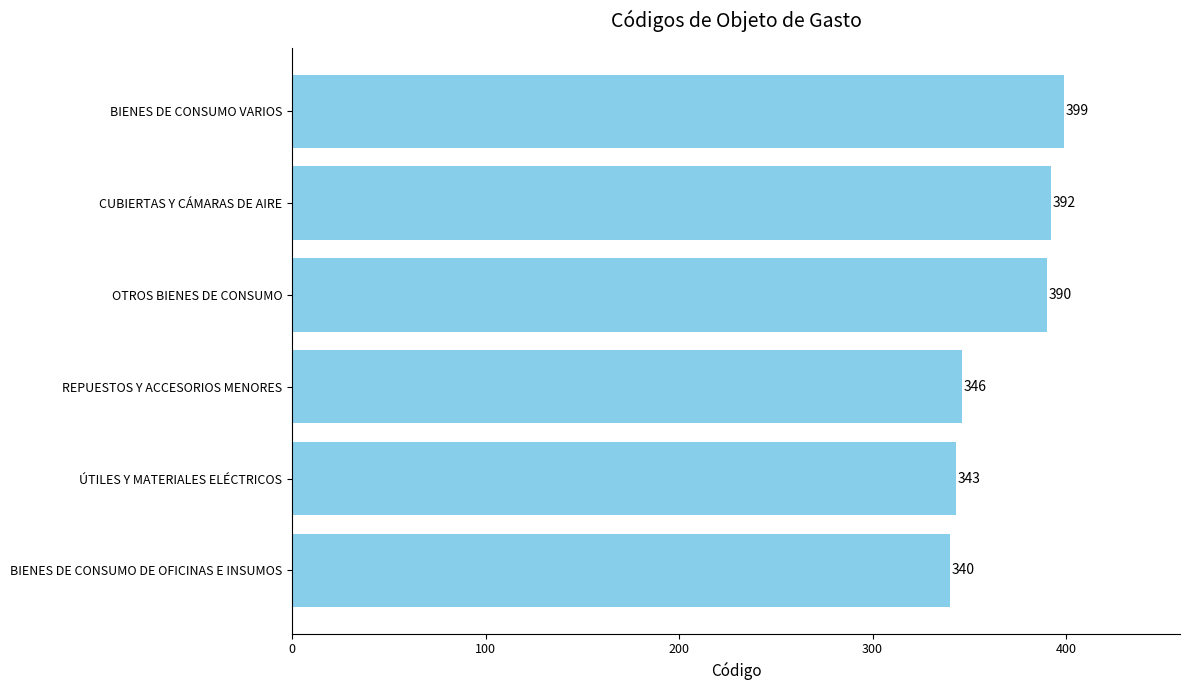

How many categories are shown in the chart?

6